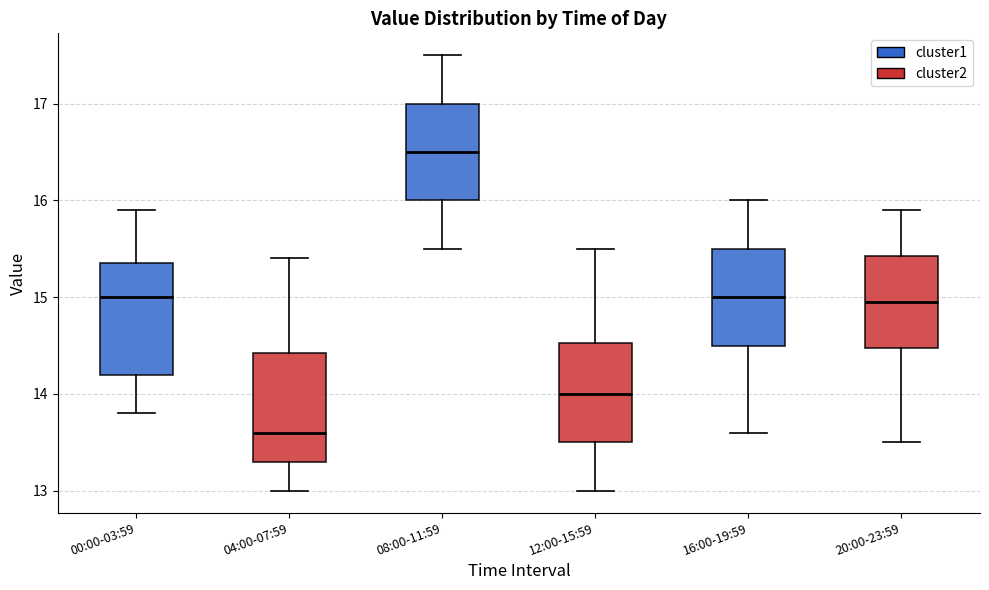

Reading left to right, read every box against the y-axis: the position of its median line, the range the box covers, and the ends of its whiskers. The values are not printed on the chart, so give them approximately, as read against the axis.

00:00-03:59: median 15.0, box 14.2 to 15.4, whiskers 13.8 to 15.9
04:00-07:59: median 13.6, box 13.3 to 14.4, whiskers 13.0 to 15.4
08:00-11:59: median 16.5, box 16.0 to 17.0, whiskers 15.5 to 17.5
12:00-15:59: median 14.0, box 13.5 to 14.5, whiskers 13.0 to 15.5
16:00-19:59: median 15.0, box 14.5 to 15.5, whiskers 13.6 to 16.0
20:00-23:59: median 15.0, box 14.5 to 15.4, whiskers 13.5 to 15.9